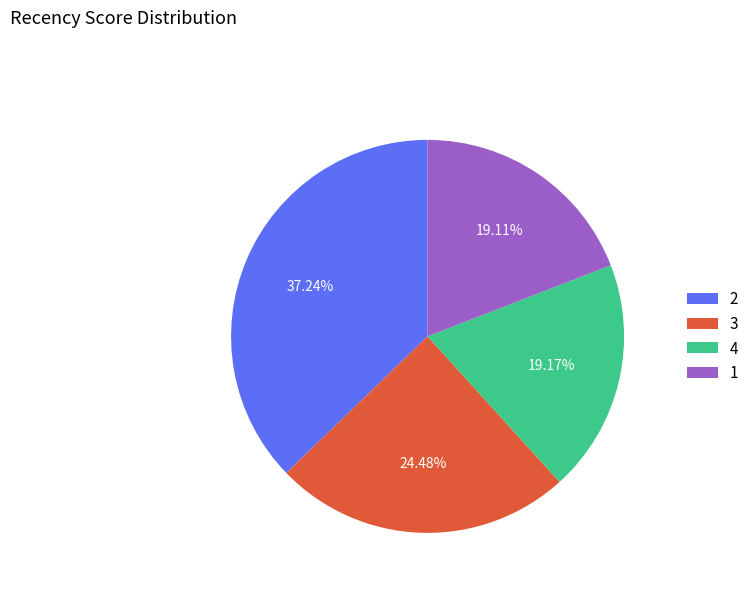

Do 2 and 1 together represent more than half of the pie?

Yes